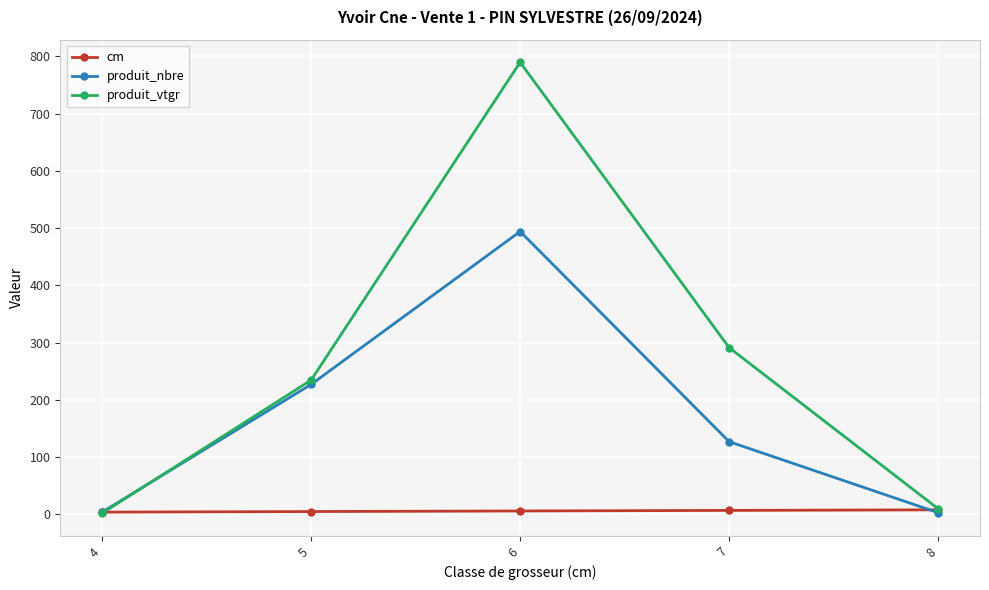

How many data points in cm are less than 6?

2